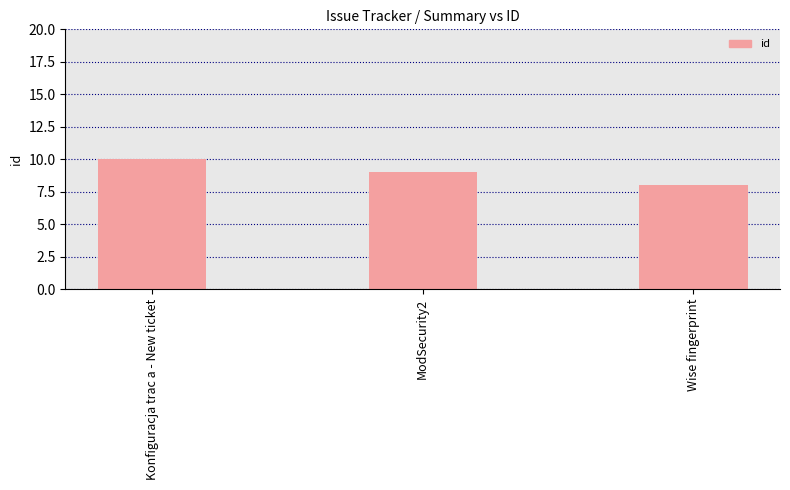

Approximately how many times larger is the value at Wise fingerprint compared to ModSecurity2?

0.9